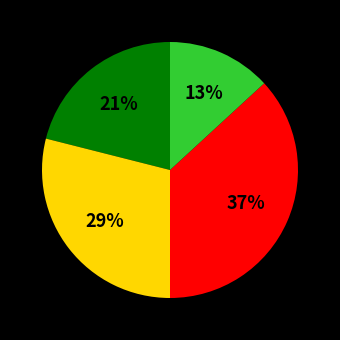

Is there any slice that represents more than half of the pie?

No